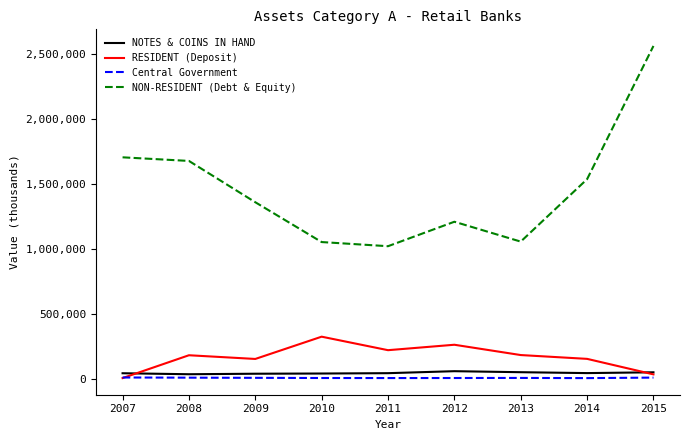

At how many categories does at least one series exceed 2295776?

1